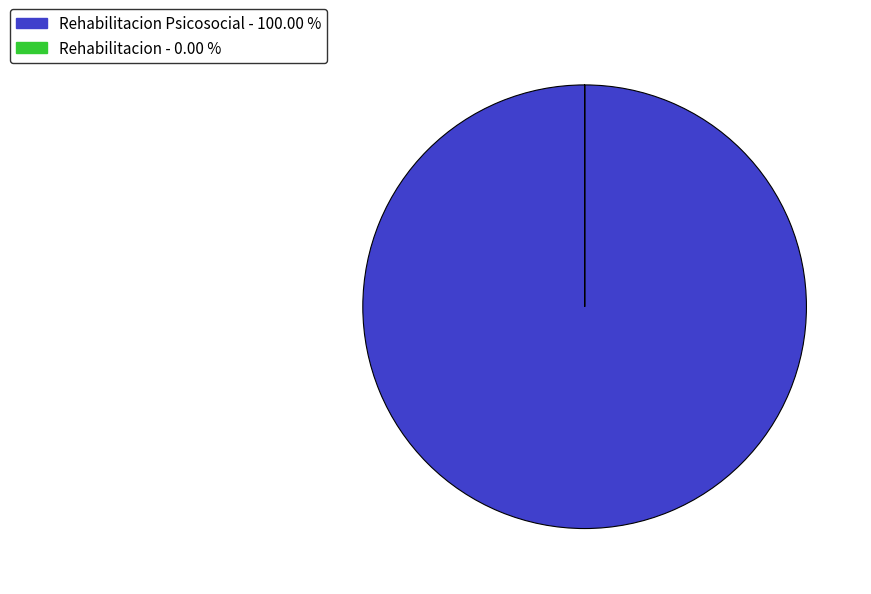

Is there any slice that represents more than half of the pie?

Yes